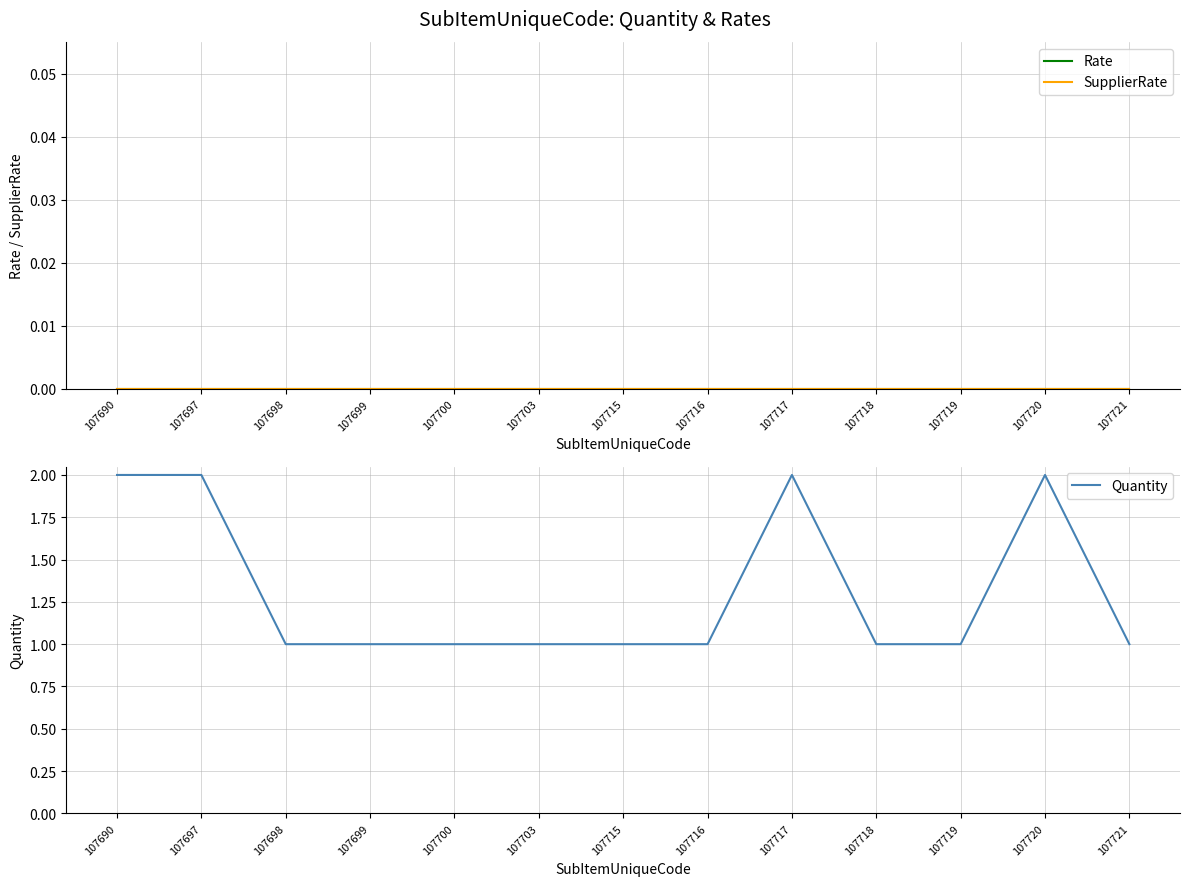

The Quantity series shows 2 at 107716. True or false?

False